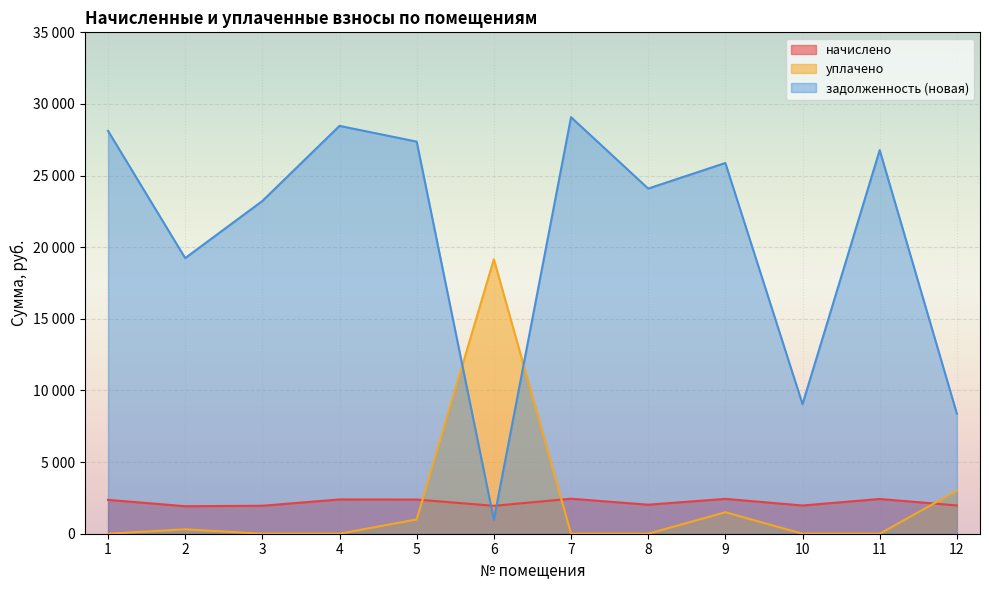

What are all the series names shown in the legend?

начислено, уплачено, задолженность (новая)